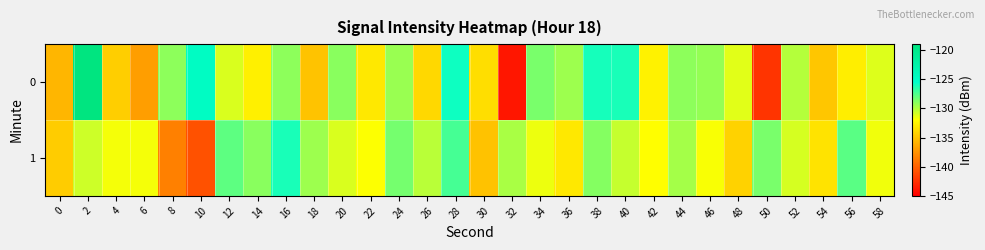

Rank the series by their average value, from highest to lowest.

1, 0